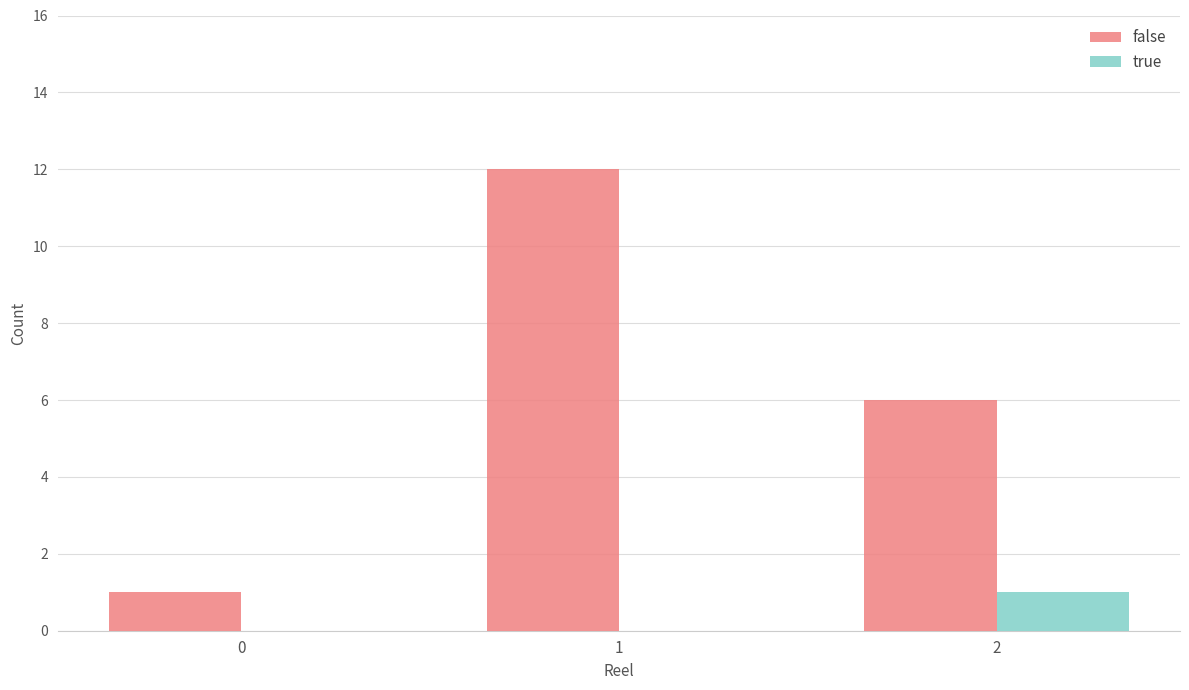

Which category has the highest value across all series?

1